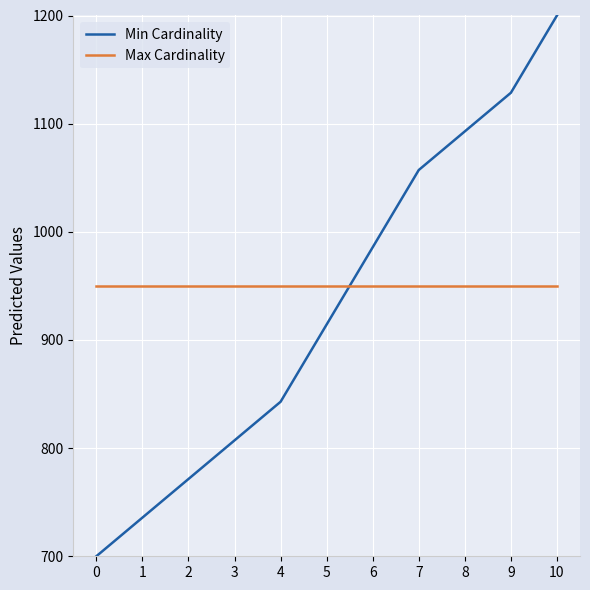

At how many categories does at least one series exceed 1009?

4